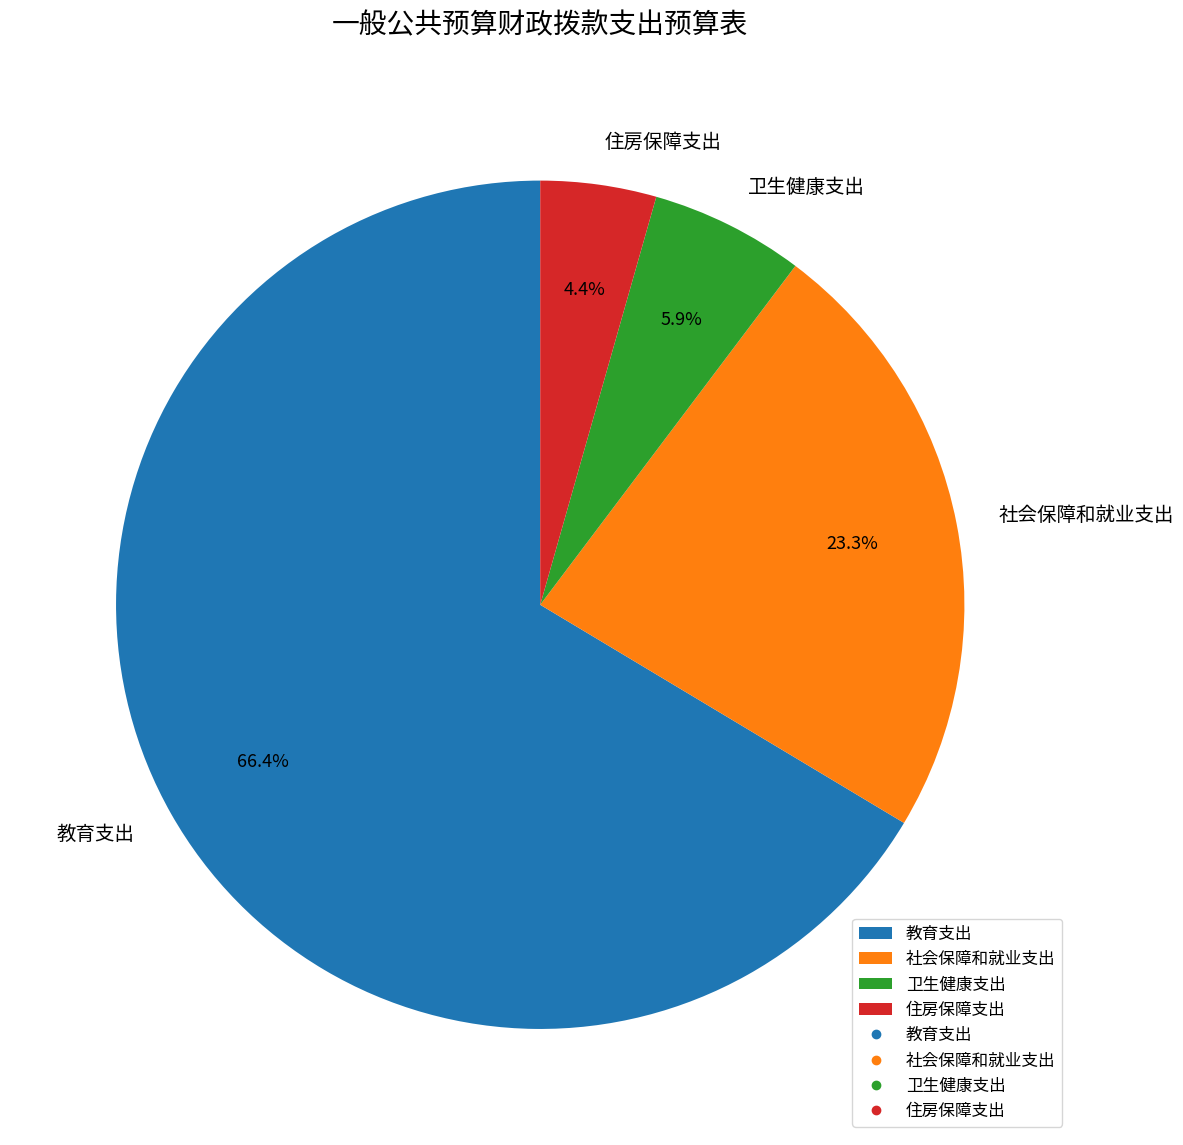

What is the ratio of the value at 卫生健康支出 to the value at 社会保障和就业支出?

0.3